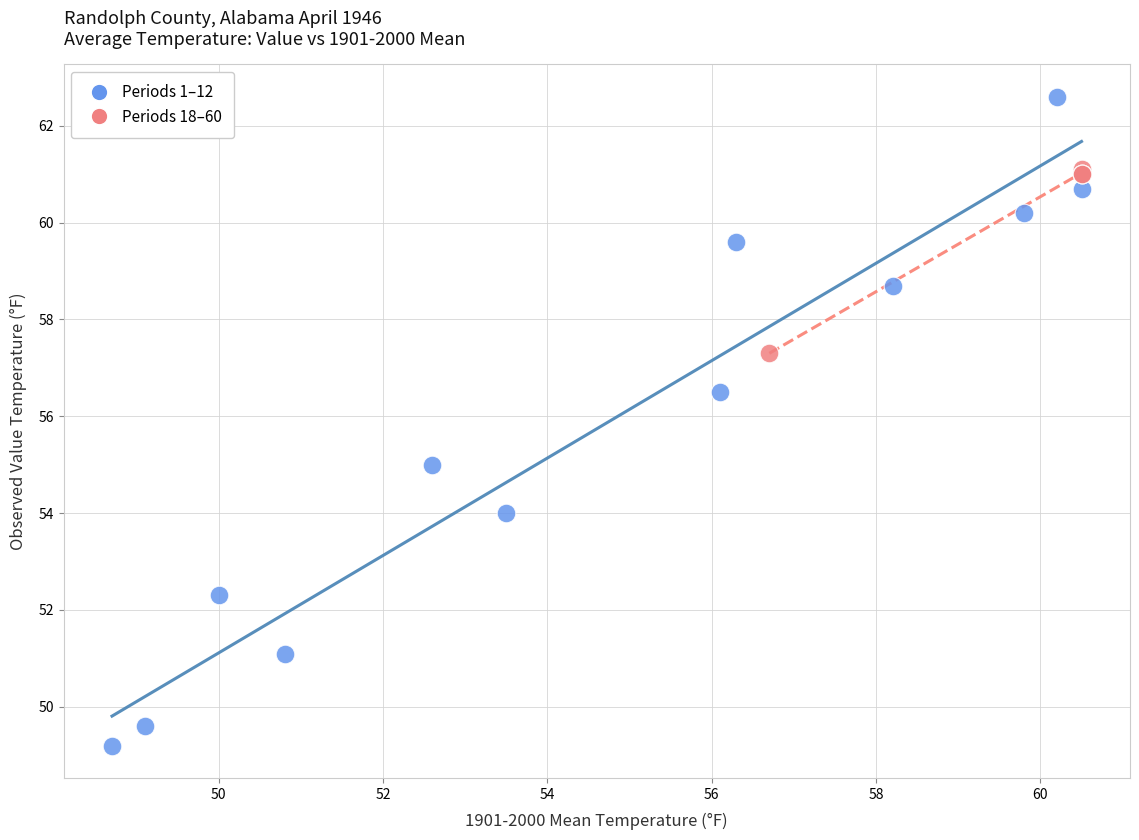

Which series contains the highest Y value?

Periods 1–12